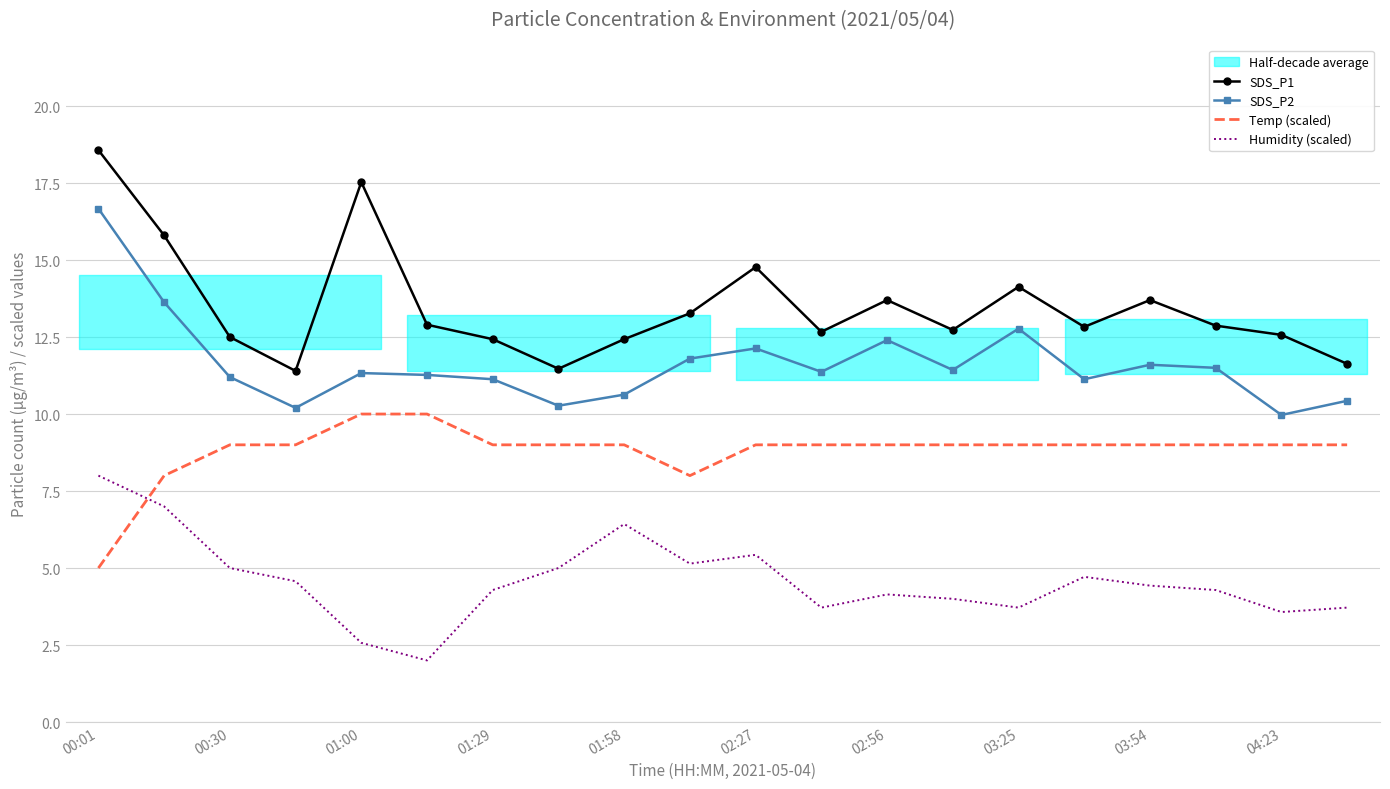

True or false: SDS_P2 and SDS_P1 cross at least once.

False